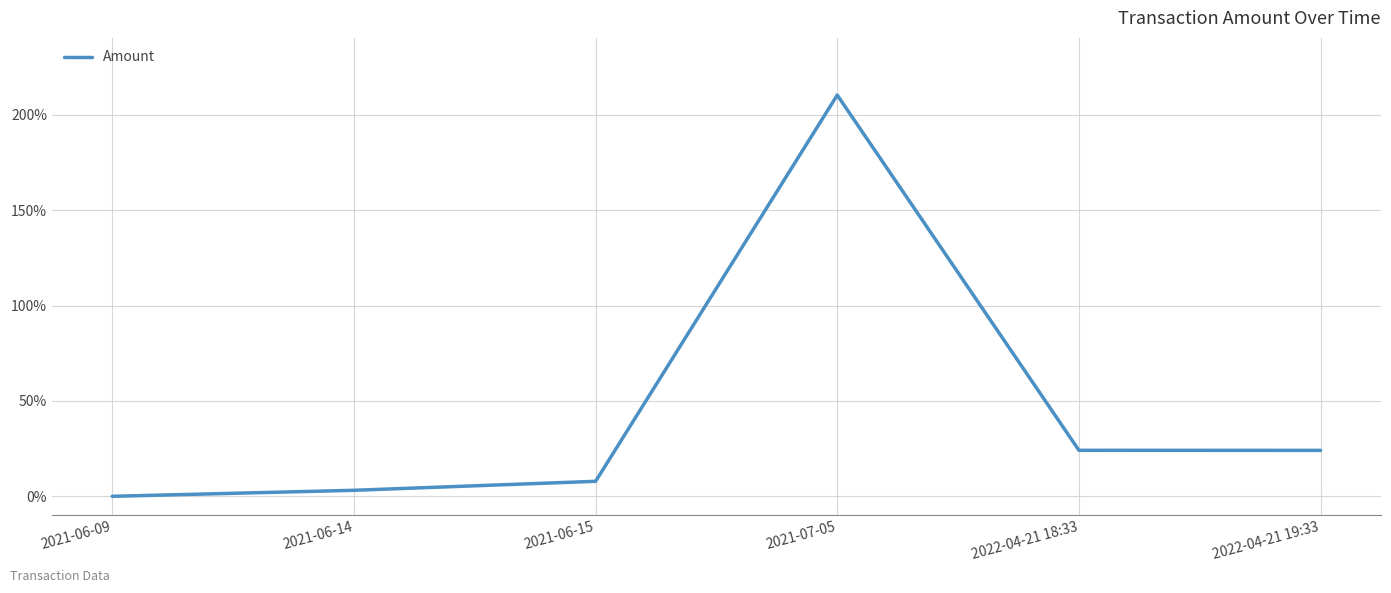

True or false: the data has more than 0 interior local peaks.

True